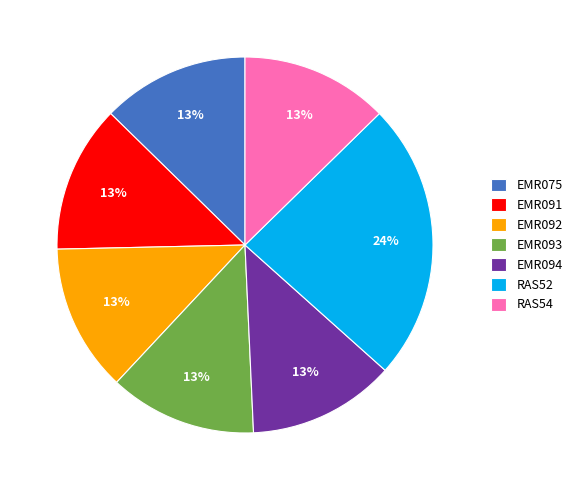

Which category has the biggest portion of the pie?

RAS52